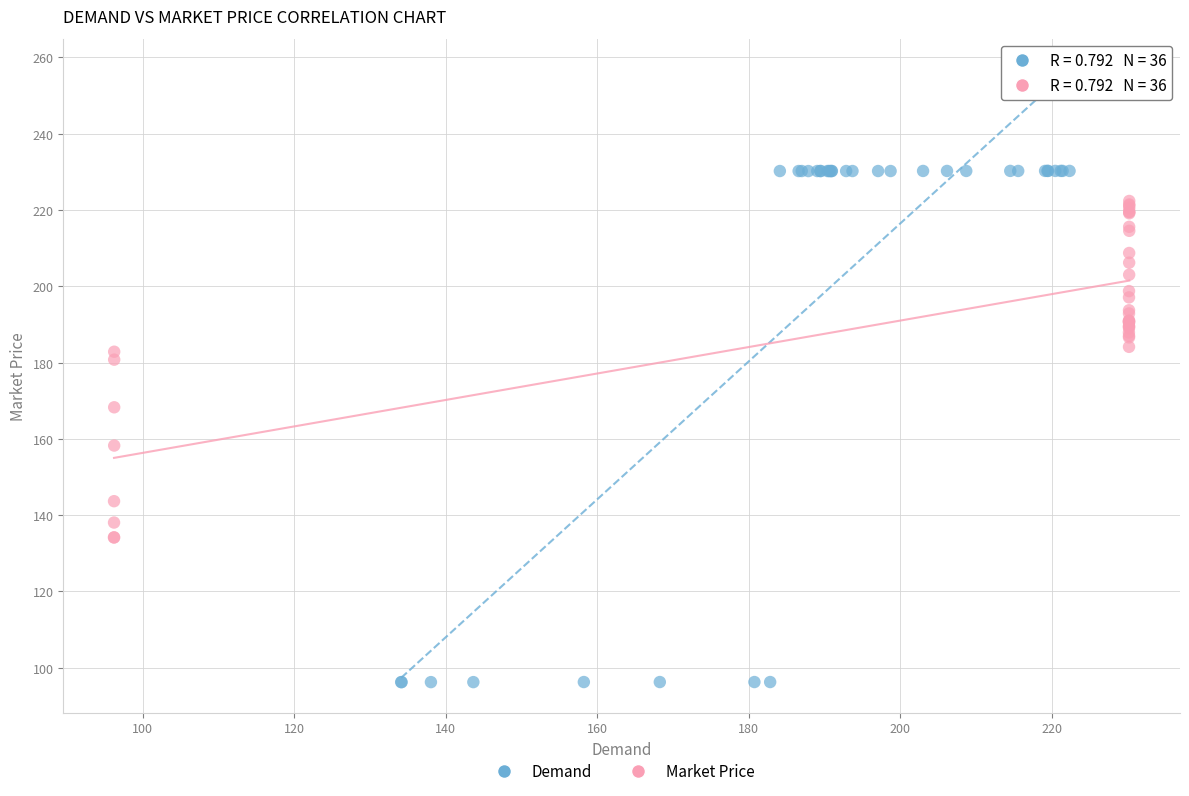

What are all the series names shown in the legend?

Demand, Market Price